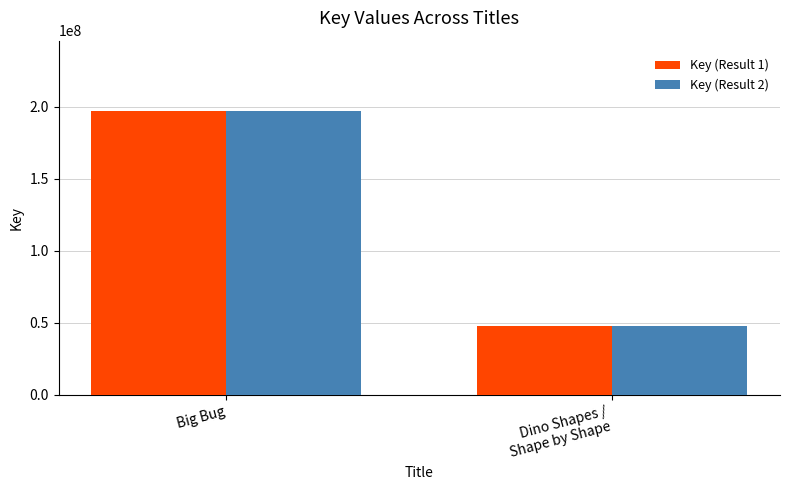

What is the total value across all series at Big Bug?

393363944